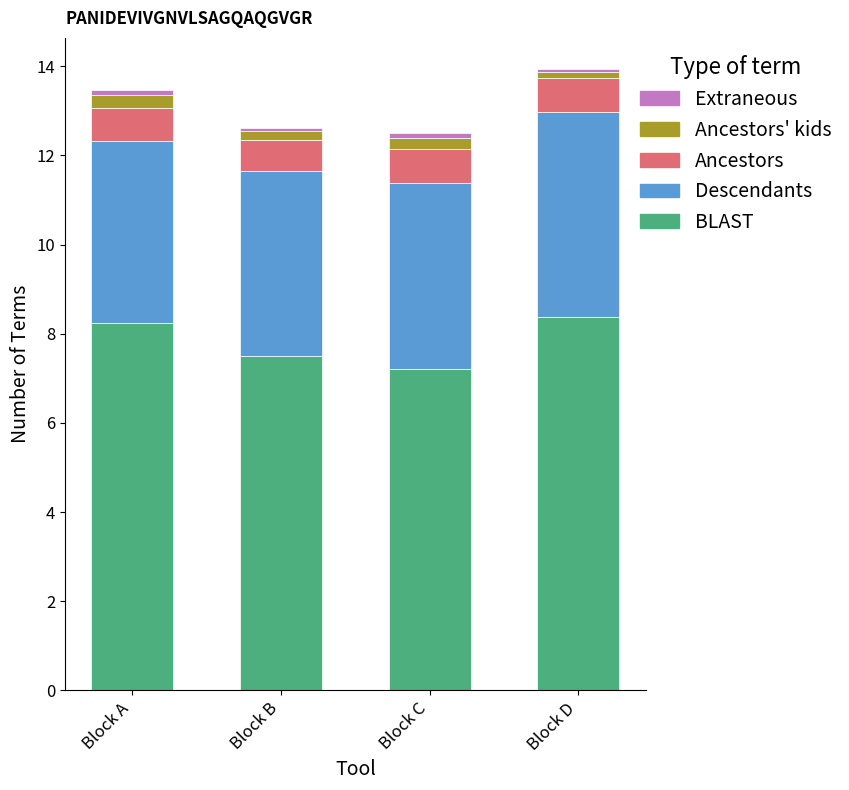

Is it true that BLAST equals 4.5 at Block A?

False